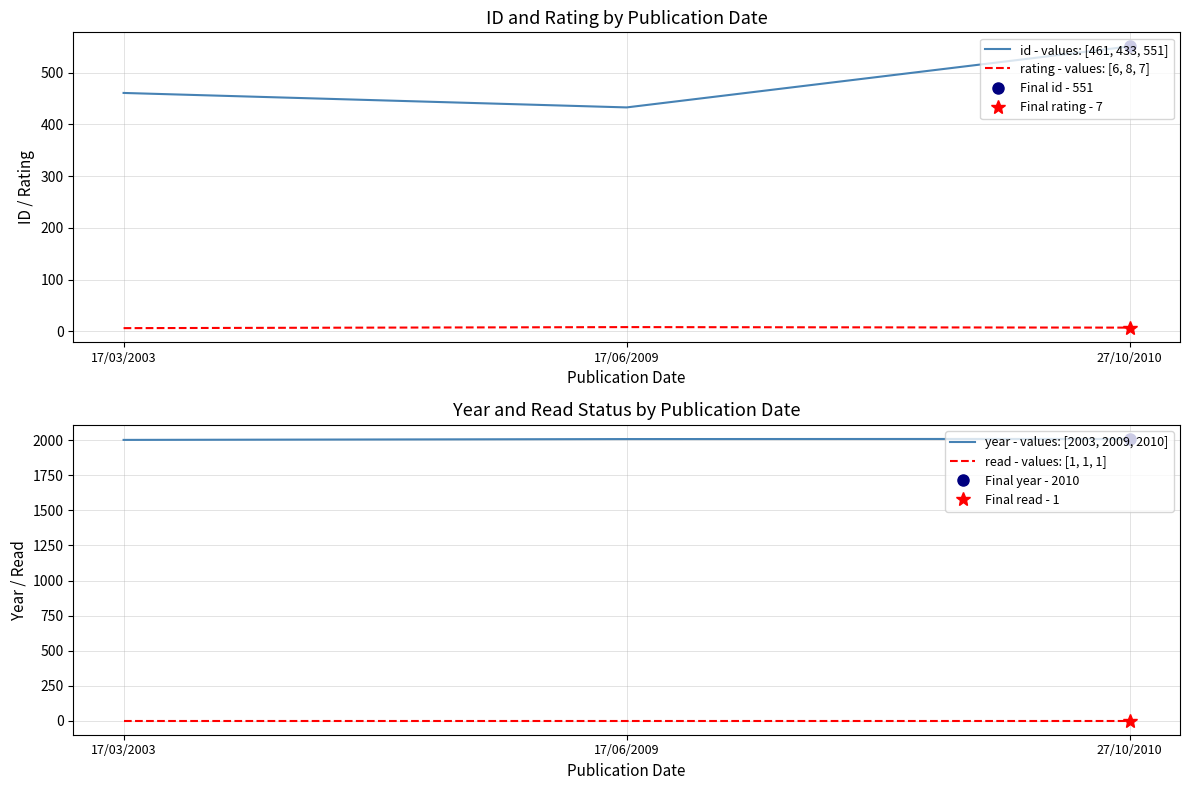

List the series in order of their peak value, lowest first.

read - values: [1, 1, 1], rating - values: [6, 8, 7], id - values: [461, 433, 551], year - values: [2003, 2009, 2010]